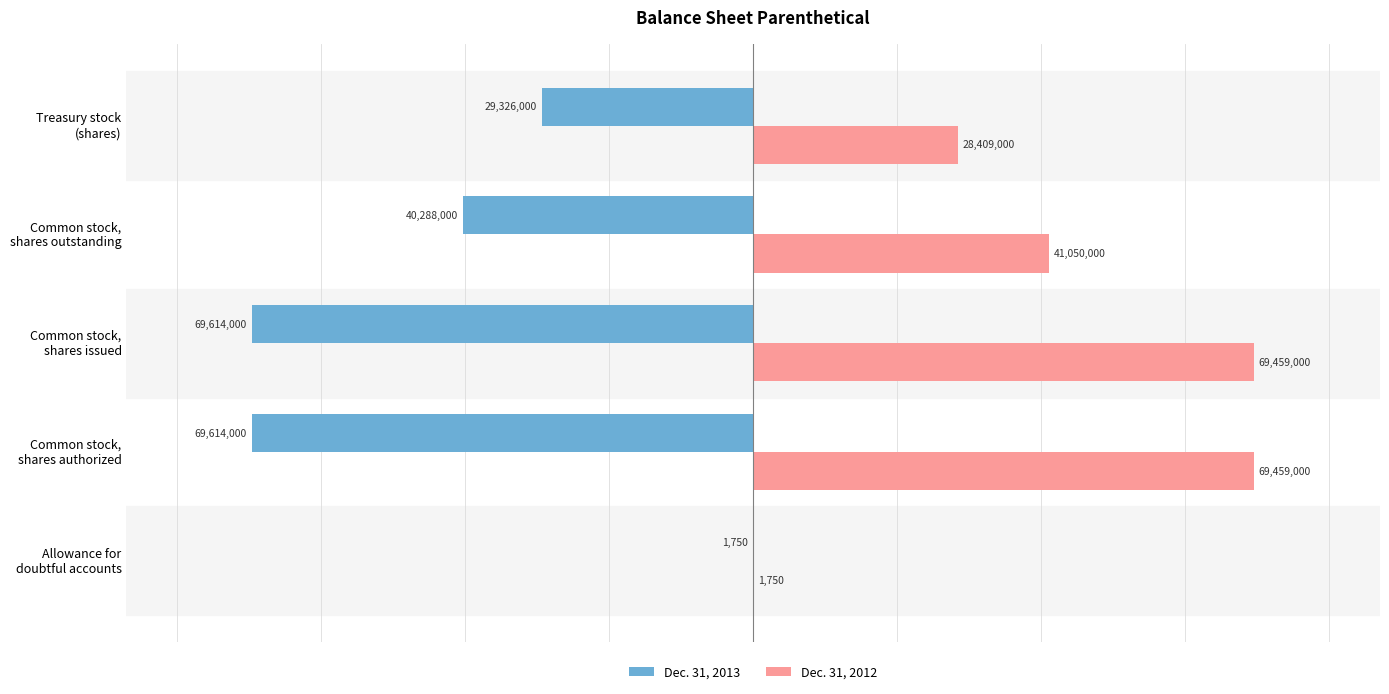

Which series has the largest total across all categories?

Dec. 31, 2012